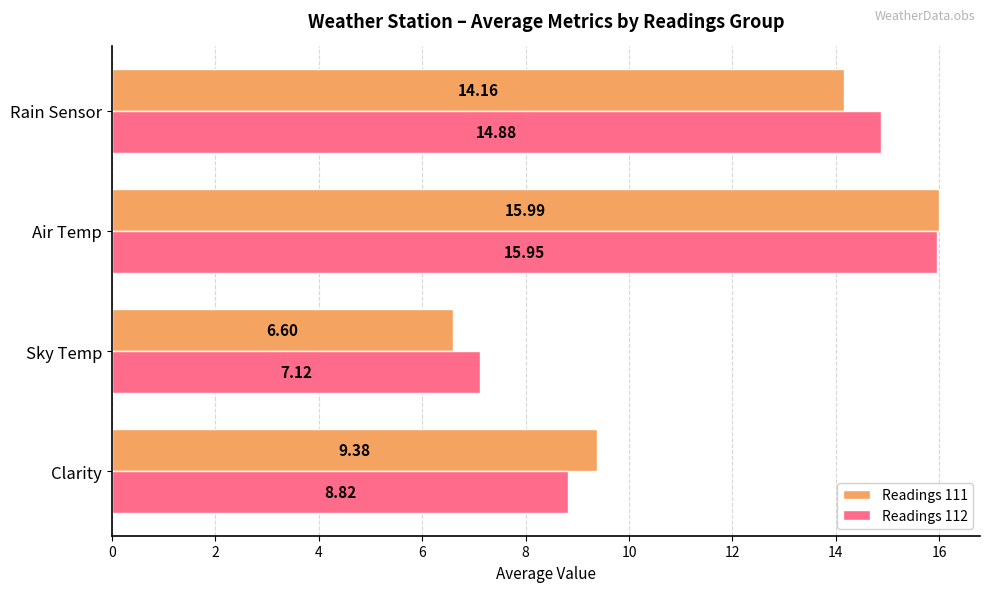

What is the maximum value for Readings 112?

16.0